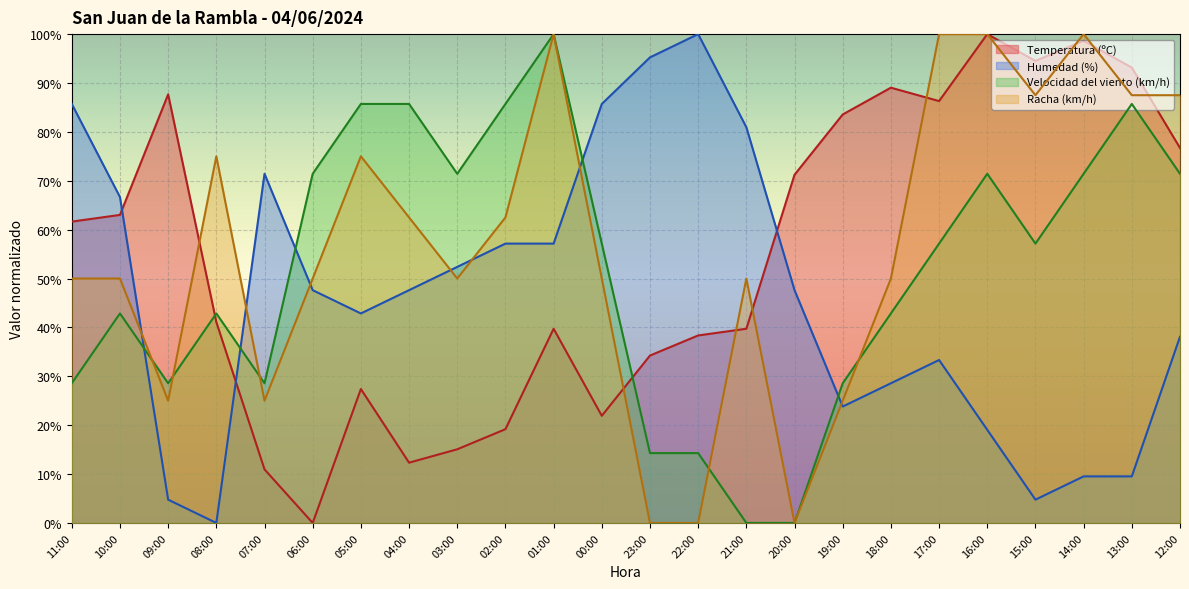

Reading left to right, list all the values displayed in this chart.

Temperatura (ºC): 61.6	63.0	87.7	41.1	11.0	0.0	27.4	12.3	15.1	19.2	39.7	21.9	34.2	38.4	39.7	71.2	83.6	89.0	86.3	100.0	94.5	98.6	93.2	76.7
Humedad (%): 85.7	66.7	4.8	0.0	71.4	47.6	42.9	47.6	52.4	57.1	57.1	85.7	95.2	100.0	81.0	47.6	23.8	28.6	33.3	19.0	4.8	9.5	9.5	38.1
Velocidad del viento (km/h): 28.6	42.9	28.6	42.9	28.6	71.4	85.7	85.7	71.4	85.7	100.0	57.1	14.3	14.3	0.0	0.0	28.6	42.9	57.1	71.4	57.1	71.4	85.7	71.4
Racha (km/h): 50.0	50.0	25.0	75.0	25.0	50.0	75.0	62.5	50.0	62.5	100.0	50.0	0.0	0.0	50.0	0.0	25.0	50.0	100.0	100.0	87.5	100.0	87.5	87.5